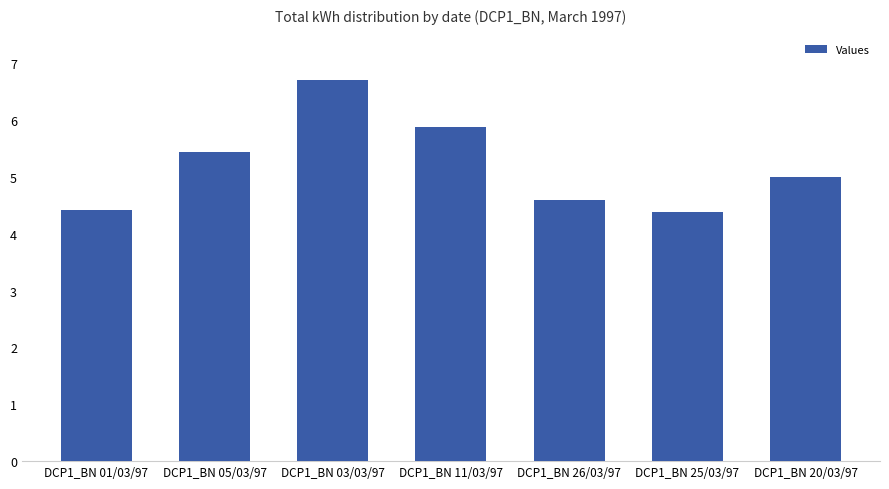

What is the ratio of the value at DCP1_BN 20/03/97 to the value at DCP1_BN 05/03/97?

0.9